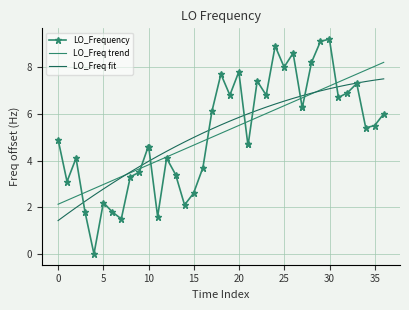

Reading right to left, what are all the values shown in this chart?

LO_Frequency: 6.0	5.5	5.4	7.3	6.9	6.7	9.2	9.1	8.2	6.3	6.3	8.6	8.0	8.9	6.8	7.4	4.7	4.7	7.8	6.8	7.7	6.1	3.7	2.6	2.1	3.4	4.1	1.6	4.6	4.6	3.5	3.3	1.5	1.8	2.2	0.0	1.8	4.1	3.1	4.9
LO_Freq trend: 8.2	8.0	7.9	7.7	7.5	7.4	7.2	7.0	6.9	6.7	6.7	6.5	6.3	6.2	6.0	5.8	5.7	5.7	5.5	5.3	5.2	5.0	4.8	4.7	4.5	4.3	4.2	4.0	3.8	3.8	3.6	3.5	3.3	3.1	3.0	2.8	2.6	2.5	2.3	2.1
LO_Freq fit: 7.5	7.4	7.4	7.3	7.2	7.2	7.1	7.0	6.9	6.8	6.8	6.7	6.5	6.4	6.3	6.1	6.0	6.0	5.8	5.7	5.5	5.4	5.2	5.0	4.8	4.6	4.4	4.2	4.0	4.0	3.7	3.5	3.3	3.0	2.8	2.5	2.3	2.0	1.7	1.4